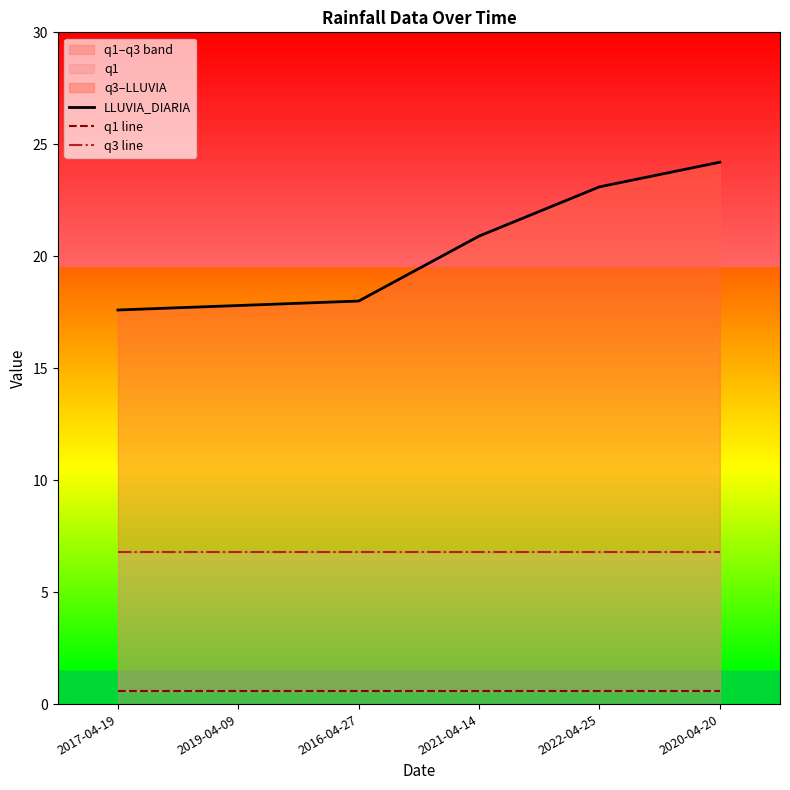

At 2022-04-25, list the series in order from largest to smallest.

LLUVIA_DIARIA, q3 line, q1 line